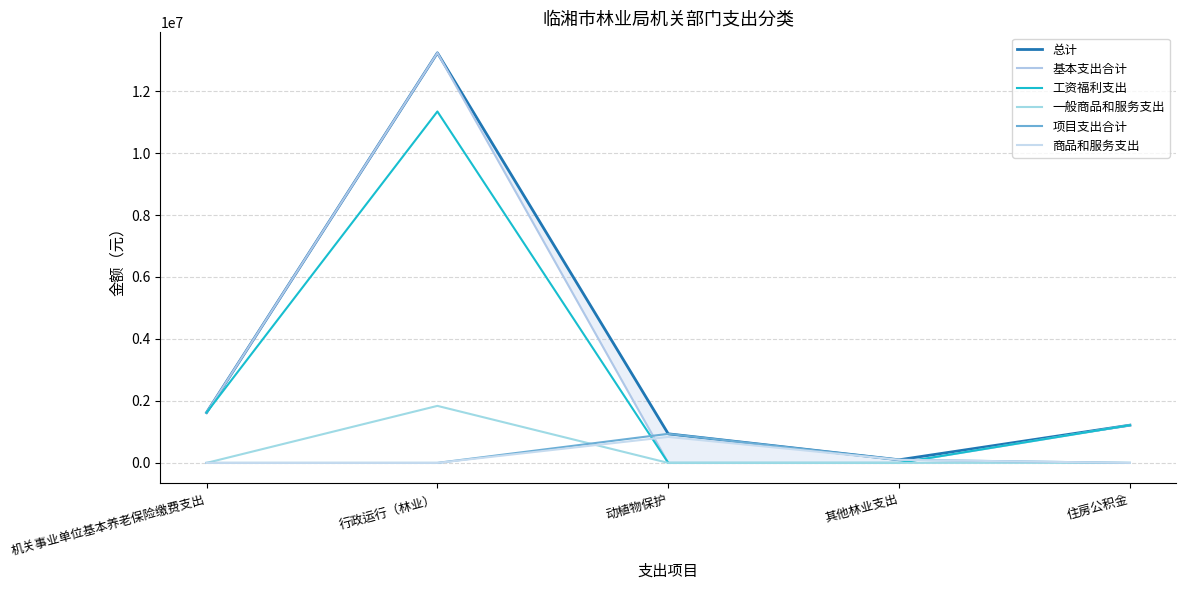

At how many categories does at least one series exceed 2195244?

1